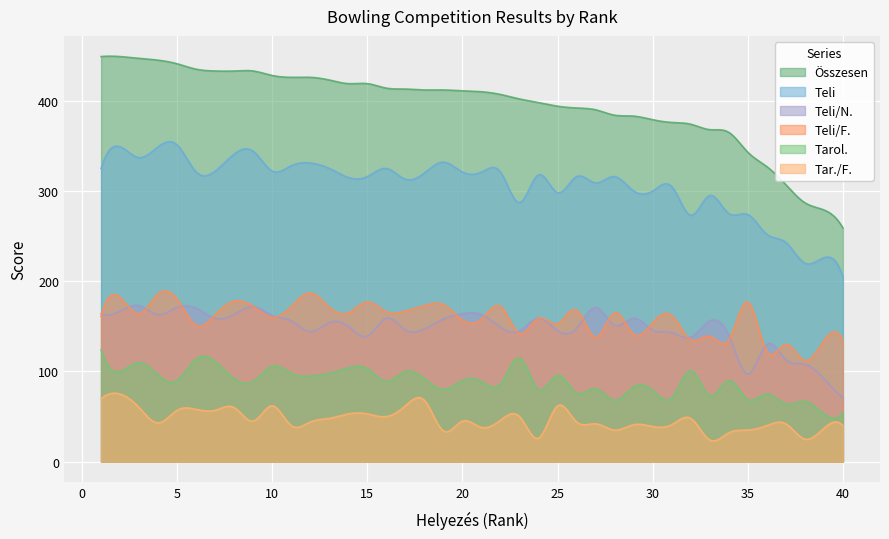

What is the total value across all series at 27?

1131